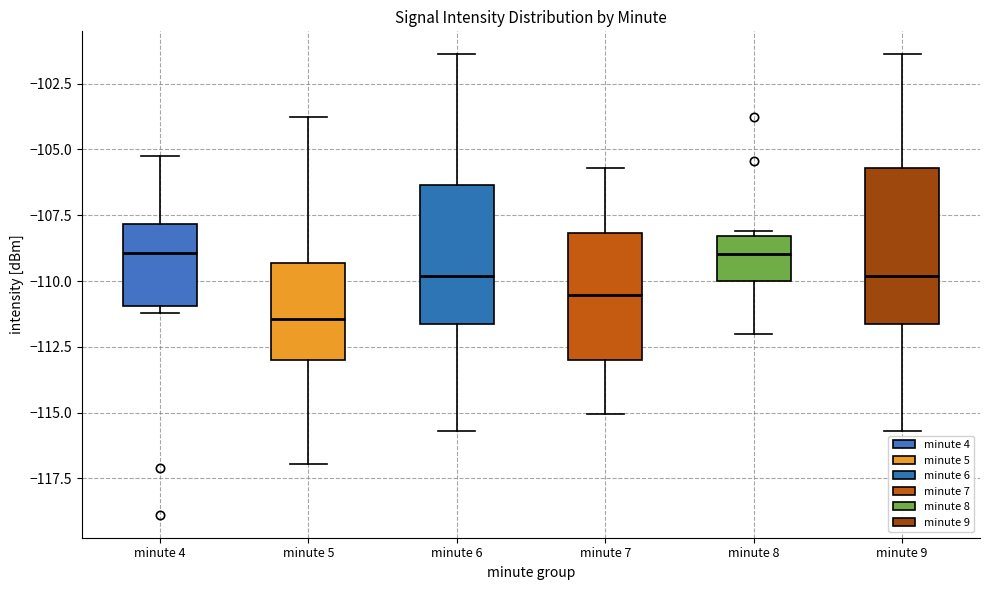

Reading left to right, transcribe this box plot: for each box, give where its median line is, the range the box spans, and where its two whiskers end, as read against the y-axis. The values are not printed on the chart, so give them approximately, as read against the axis.

minute 4: median -109.0, box -111.0 to -108.0, whiskers -111.0 (just below the box's lower edge) to -105.0
minute 5: median -111.5, box -113.0 to -109.5, whiskers -117.0 to -104.0
minute 6: median -110.0, box -111.5 to -106.5, whiskers -115.5 to -101.5
minute 7: median -110.5, box -113.0 to -108.0, whiskers -115.0 to -105.5
minute 8: median -109.0, box -110.0 to -108.5, whiskers -112.0 to -108.0
minute 9: median -110.0, box -111.5 to -105.5, whiskers -115.5 to -101.5